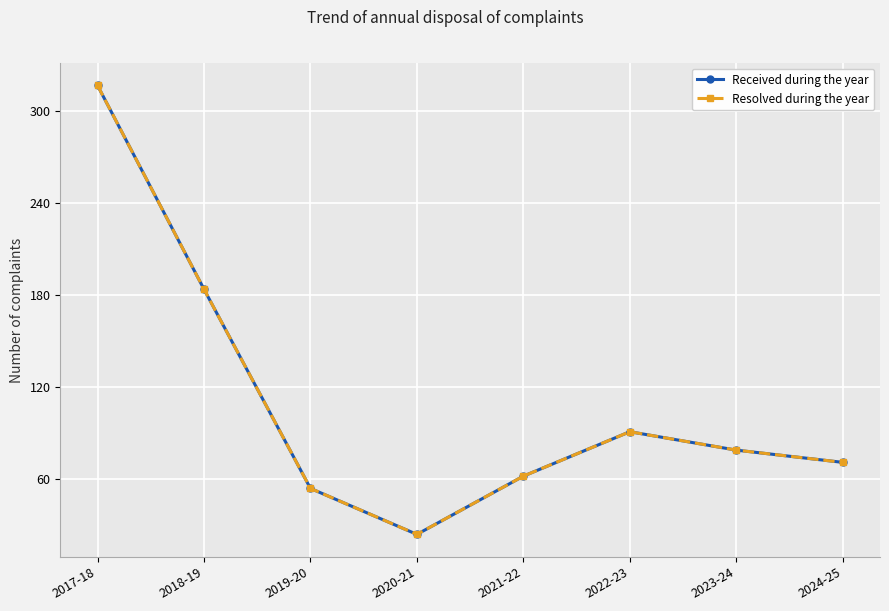

What position from the left is 2018-19?

2